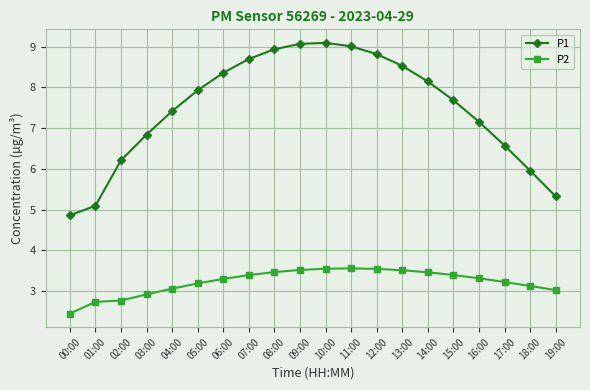

True or false: P2 has a value of 6.1 at 12:00.

False